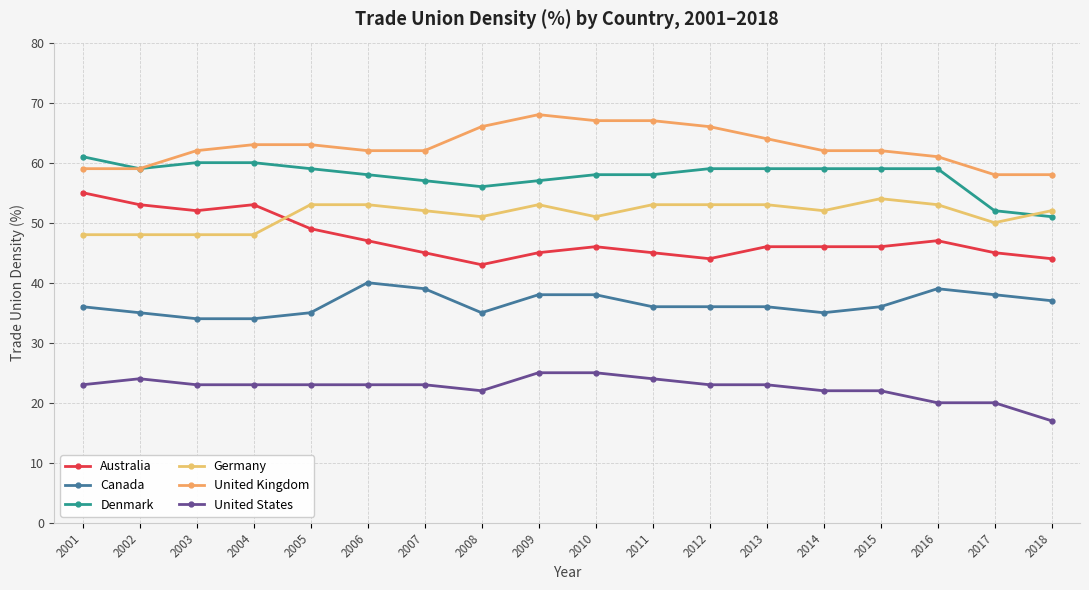

Reading right to left, list all the values displayed in this chart.

Australia: 2018=44	2017=45	2016=47	2015=46	2014=46	2013=46	2012=44	2011=45	2010=46	2009=45	2008=43	2007=45	2006=47	2005=49	2004=53	2003=52	2002=53	2001=55
Canada: 2018=37	2017=38	2016=39	2015=36	2014=35	2013=36	2012=36	2011=36	2010=38	2009=38	2008=35	2007=39	2006=40	2005=35	2004=34	2003=34	2002=35	2001=36
Denmark: 2018=51	2017=52	2016=59	2015=59	2014=59	2013=59	2012=59	2011=58	2010=58	2009=57	2008=56	2007=57	2006=58	2005=59	2004=60	2003=60	2002=59	2001=61
Germany: 2018=52	2017=50	2016=53	2015=54	2014=52	2013=53	2012=53	2011=53	2010=51	2009=53	2008=51	2007=52	2006=53	2005=53	2004=48	2003=48	2002=48	2001=48
United Kingdom: 2018=58	2017=58	2016=61	2015=62	2014=62	2013=64	2012=66	2011=67	2010=67	2009=68	2008=66	2007=62	2006=62	2005=63	2004=63	2003=62	2002=59	2001=59
United States: 2018=17	2017=20	2016=20	2015=22	2014=22	2013=23	2012=23	2011=24	2010=25	2009=25	2008=22	2007=23	2006=23	2005=23	2004=23	2003=23	2002=24	2001=23